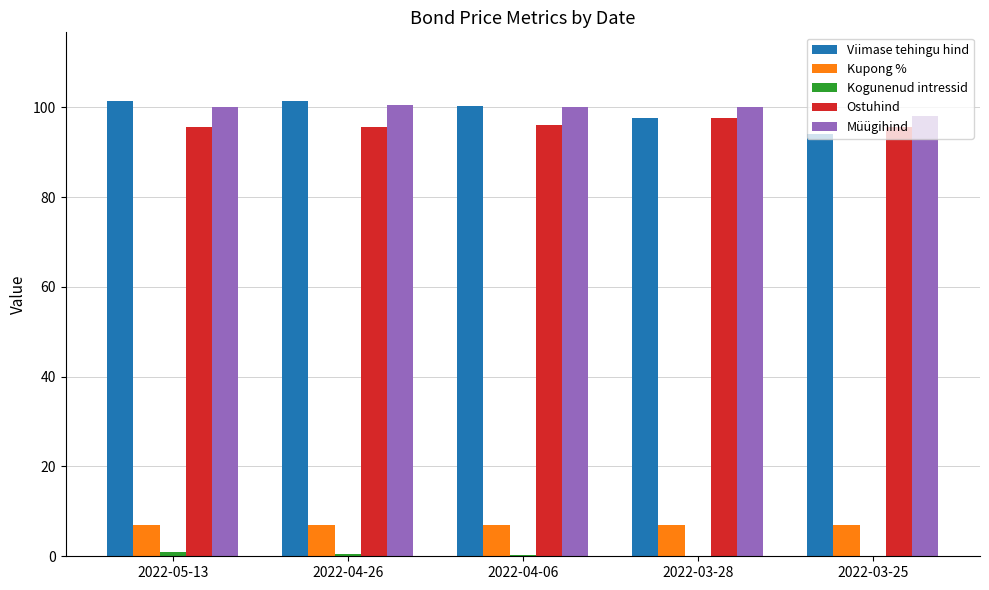

What is the sum of all Viimase tehingu hind values?

494.5